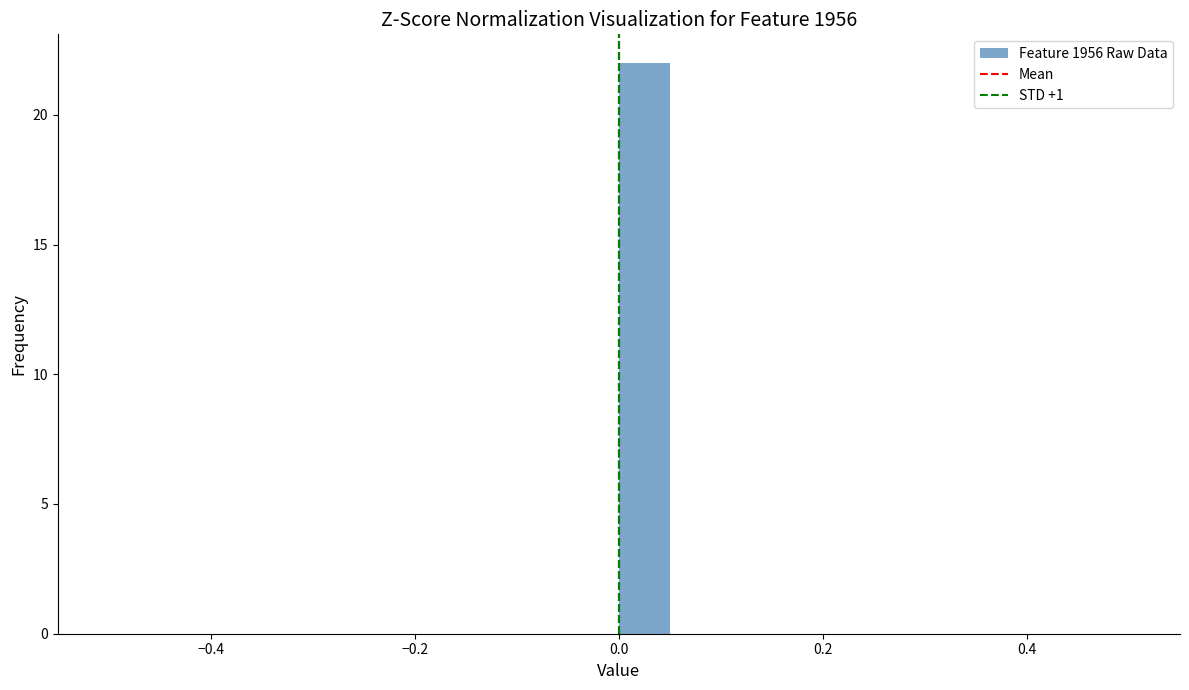

Read against the x-axis, roughly where is the centre of the tallest bar?

0.02